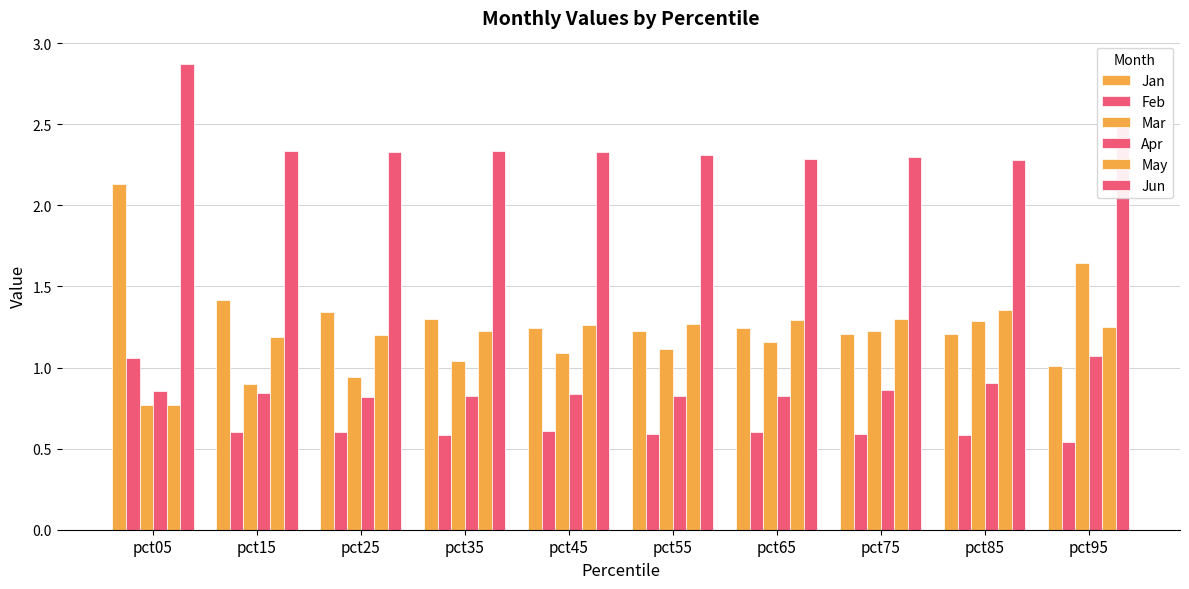

What is the spread (max minus min) of values at pct55?

1.7